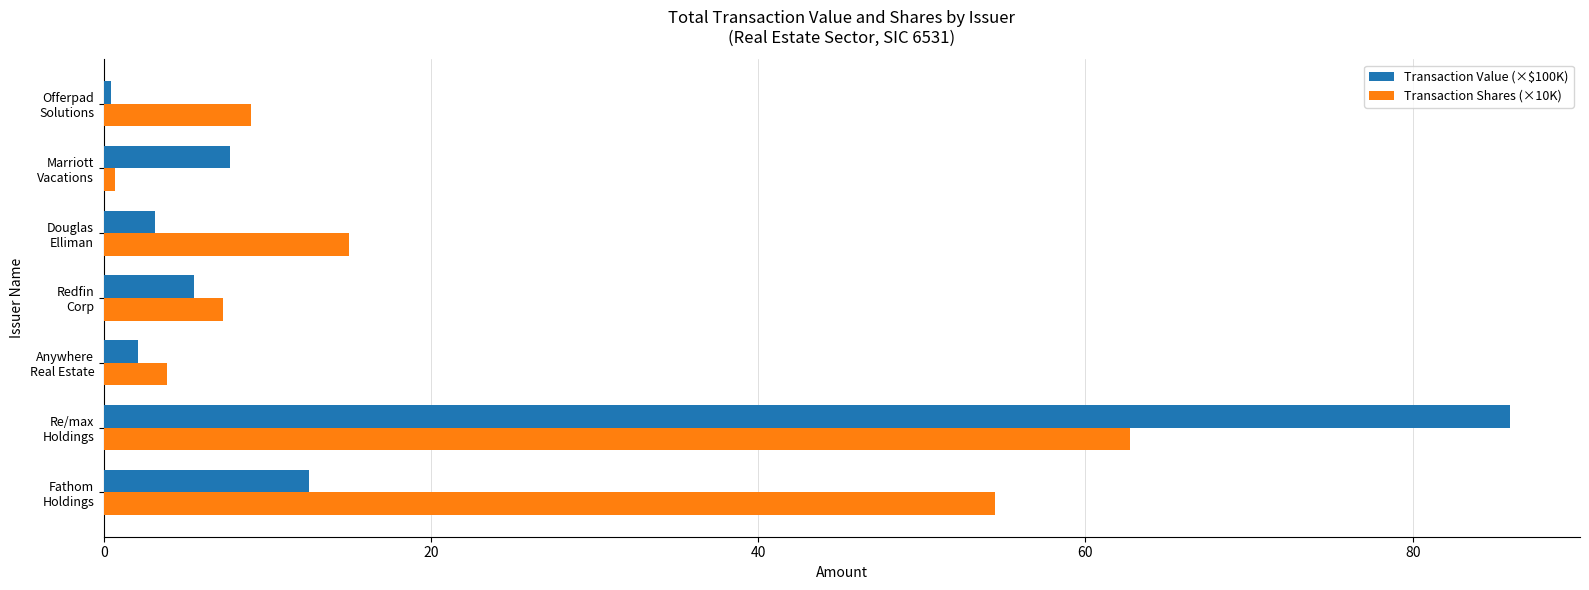

List the series in order of their peak value, highest first.

Transaction Value (×$100K), Transaction Shares (×10K)